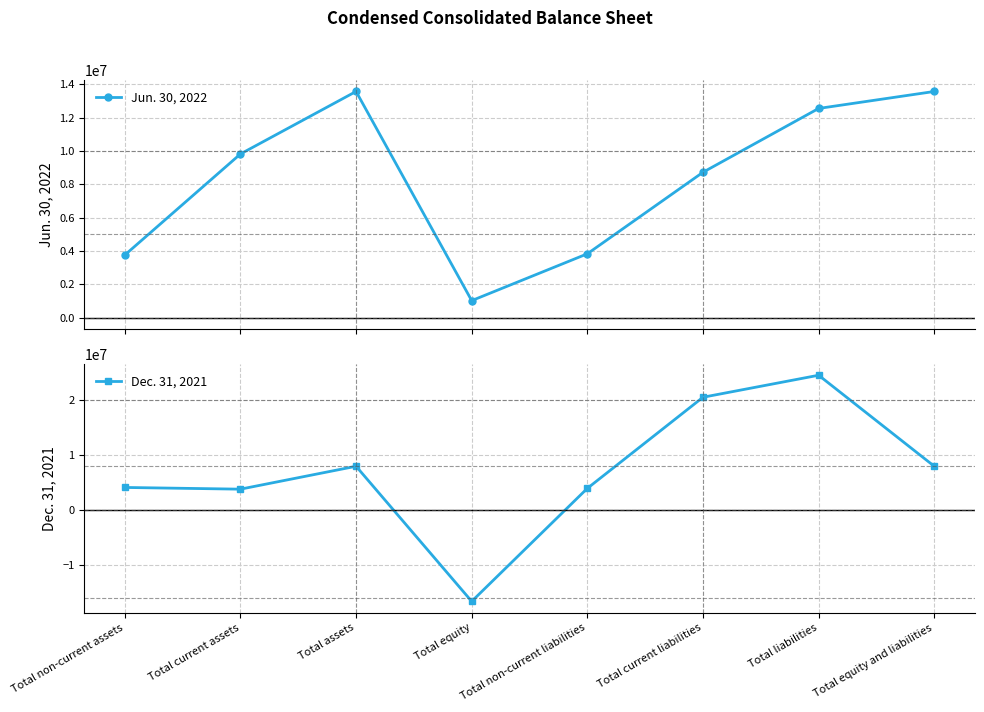

Reading right to left, extract all data points from this chart.

Jun. 30, 2022: Total equity and liabilities=13573025	Total liabilities=12554124	Total current liabilities=8723743	Total non-current liabilities=3830381	Total equity=1018901	Total assets=13573025	Total current assets=9819787	Total non-current assets=3753238
Dec. 31, 2021: Total equity and liabilities=8023596	Total liabilities=24582645	Total current liabilities=20579897	Total non-current liabilities=4002748	Total equity=-16559049	Total assets=8023596	Total current assets=3855840	Total non-current assets=4167756